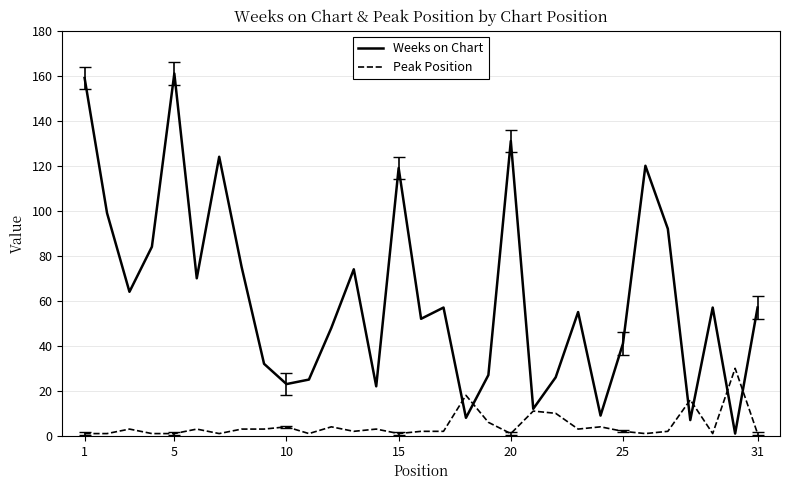

Rank the series by their average value, from lowest to highest.

Peak Position, Weeks on Chart